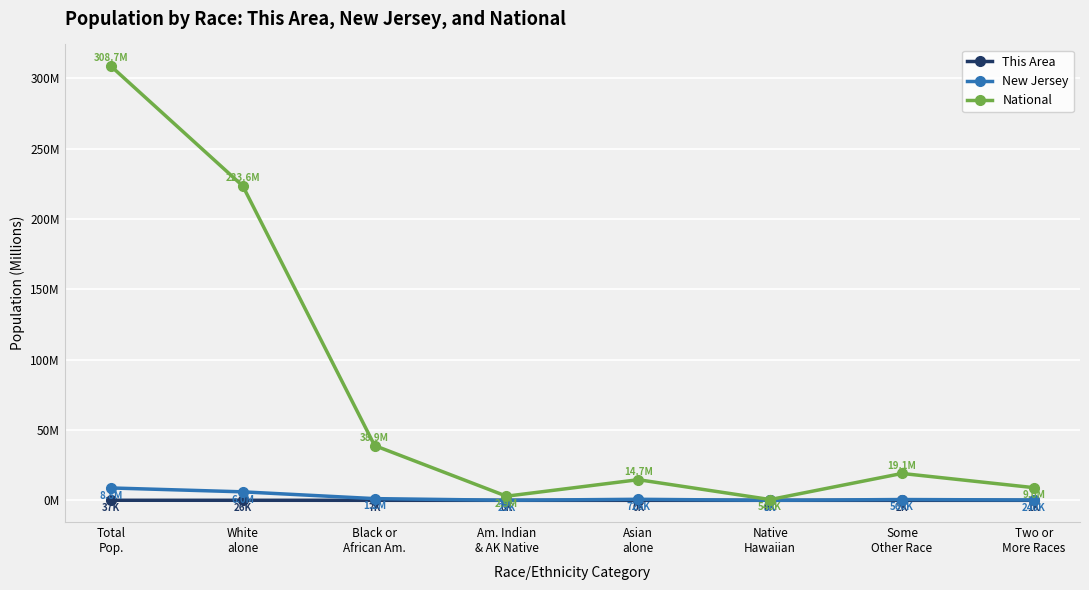

Which series has the widest spread of values?

National